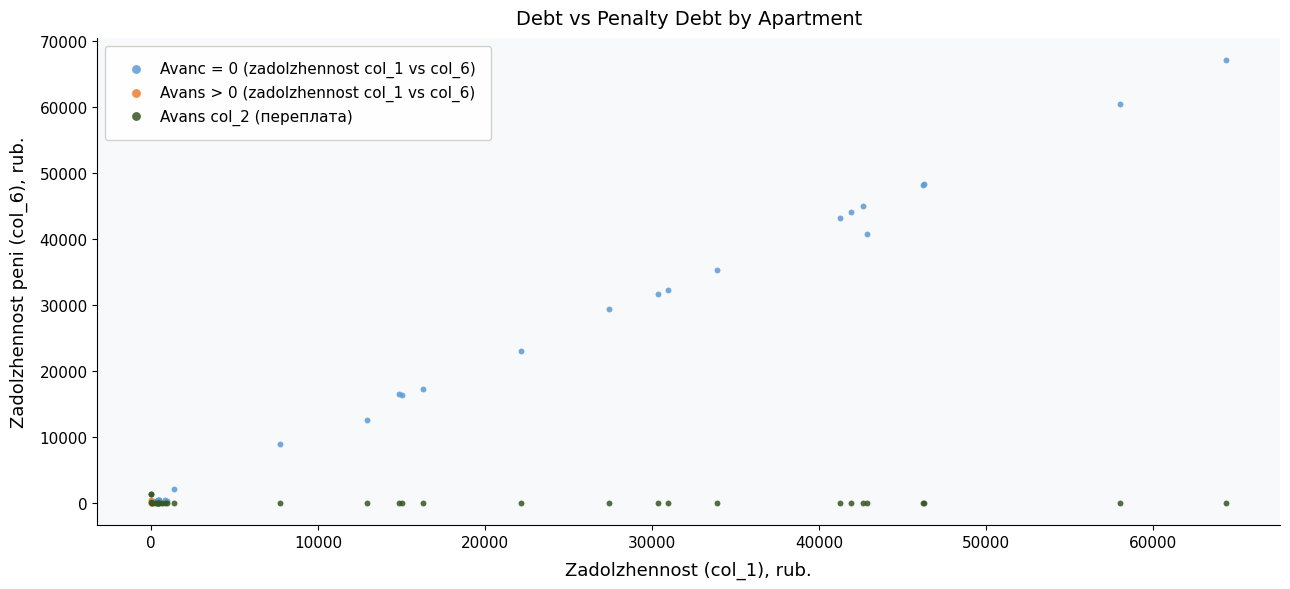

Which series has the widest spread of Y values?

Avanс = 0 (zadolzhennost col_1 vs col_6)